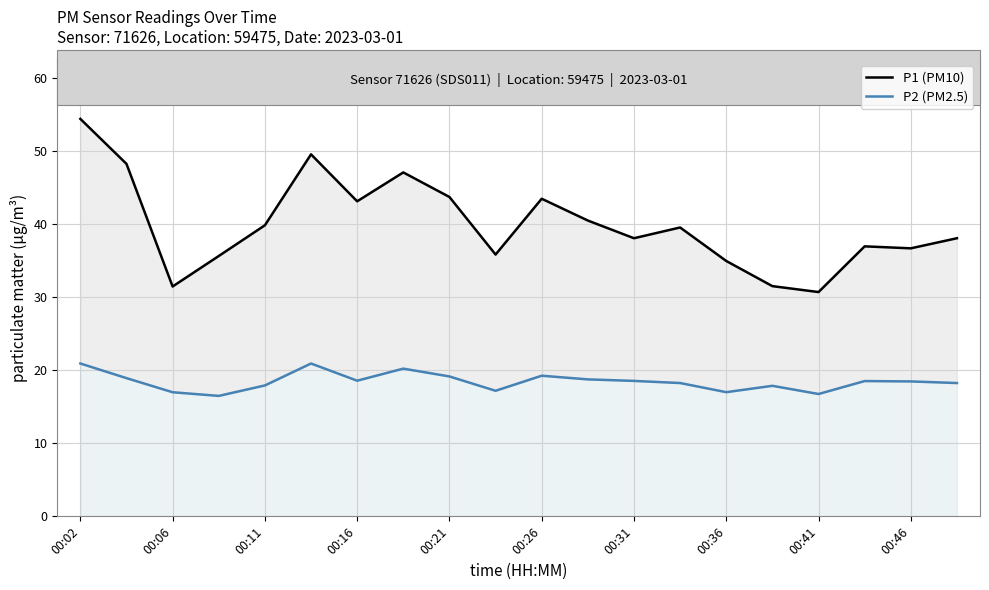

The P1 (PM10) series shows 36.9 at 17. True or false?

True